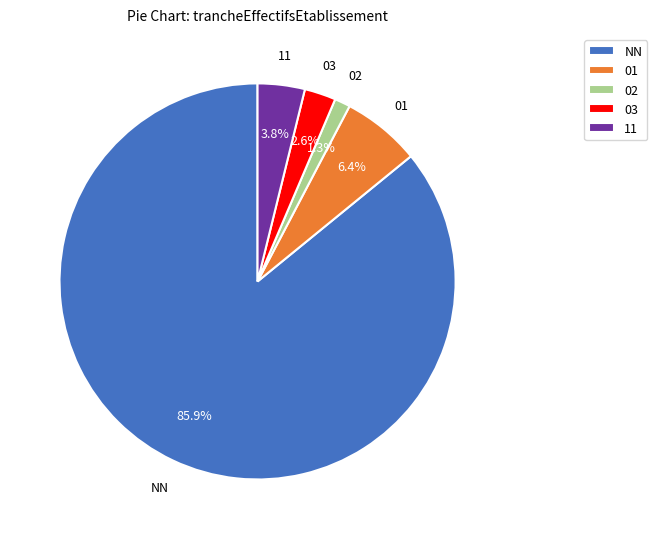

How much of the chart is everything except 01?

93.6%